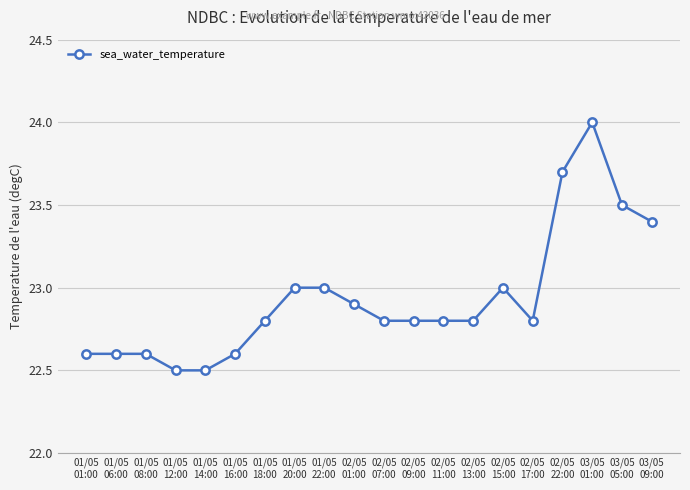

What is the difference between the second highest and second lowest values?

1.2